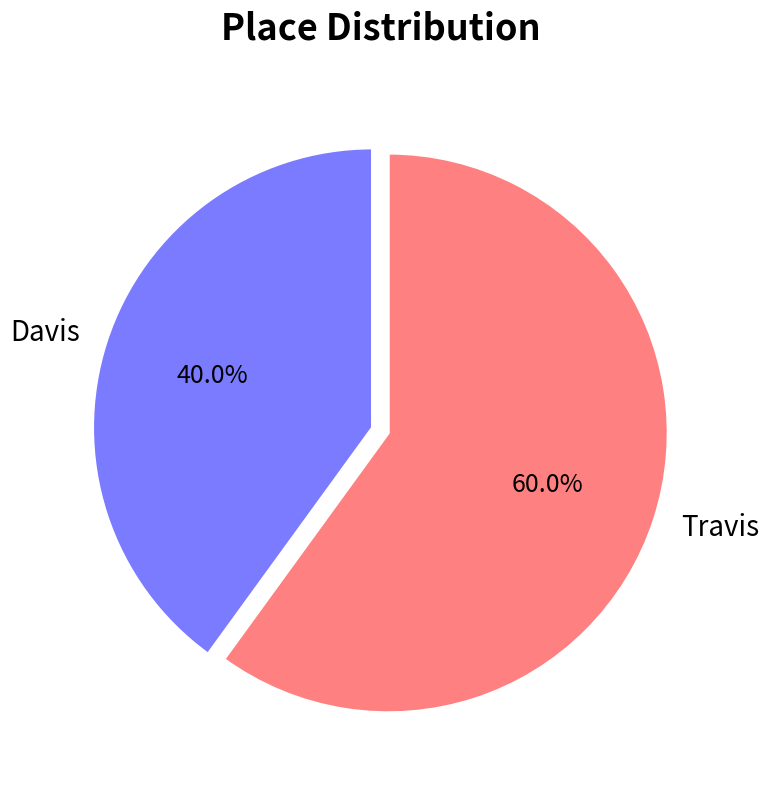

How many slices are in this pie chart?

2